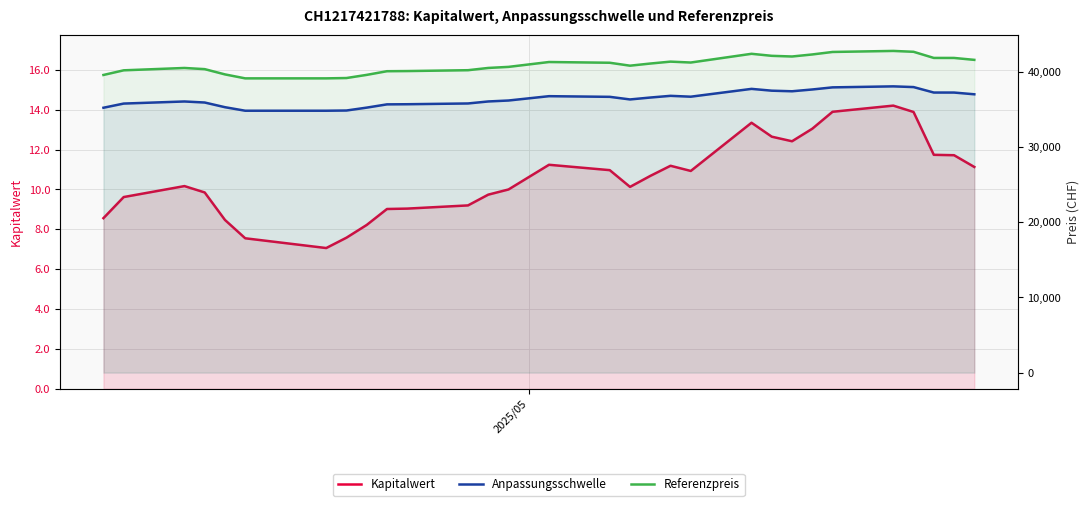

True or false: Referenzpreis and Anpassungsschwelle intersect in this chart.

False